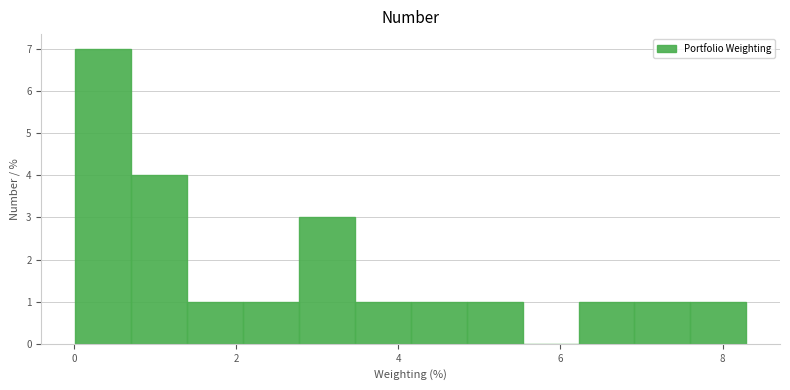

Around what value on the x-axis is the tallest bar? Give the approximate position of its centre, as read against the axis.

0.4